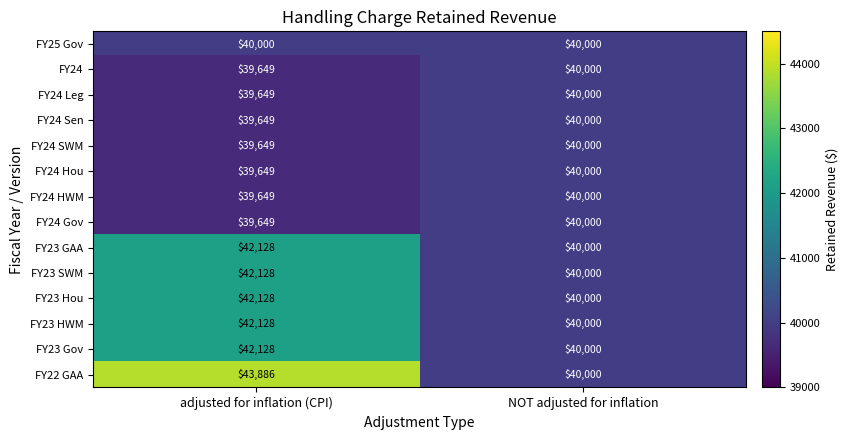

What is the sum of the FY23 HWM values at adjusted for inflation (CPI) and NOT adjusted for inflation?

82128